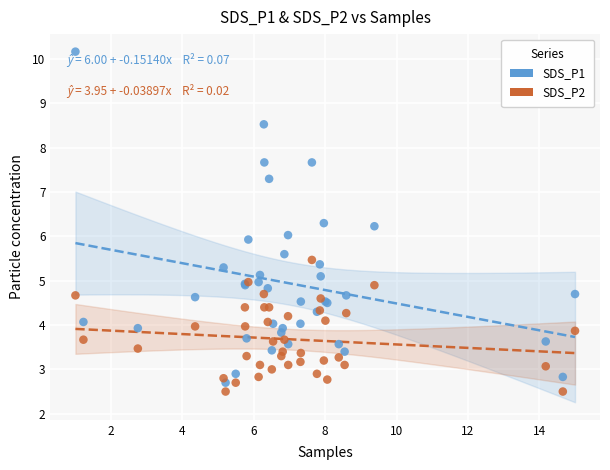

Which series contains the highest Y value?

SDS_P1